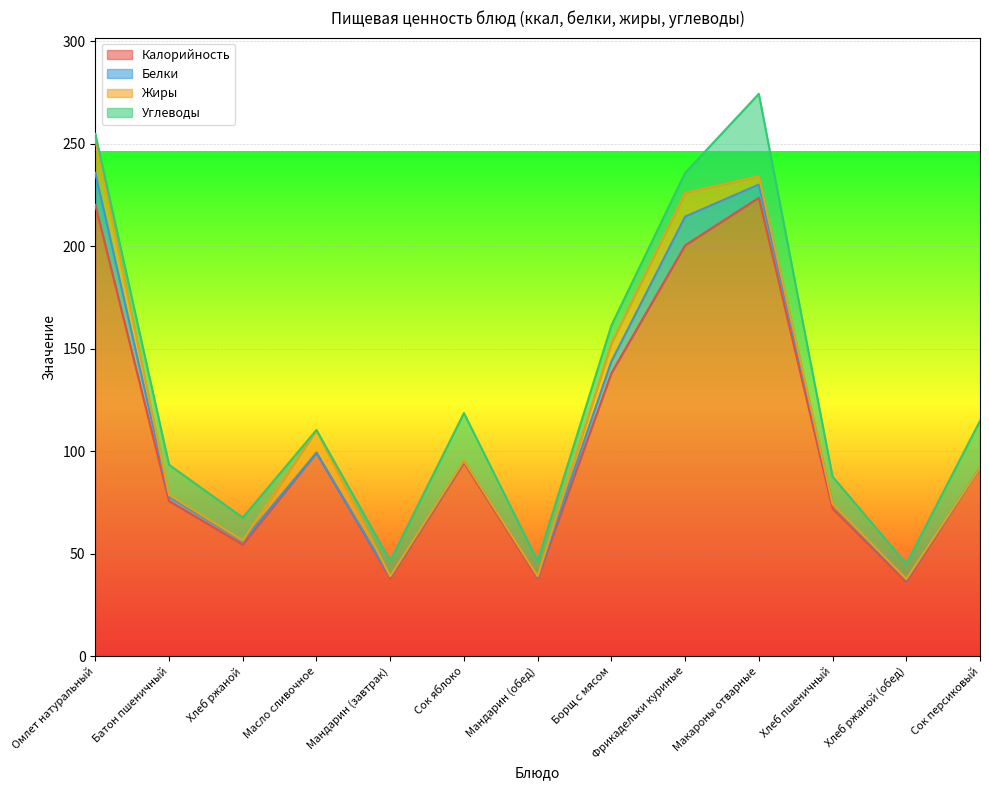

How many values in the Калорийность series are below 92?

6